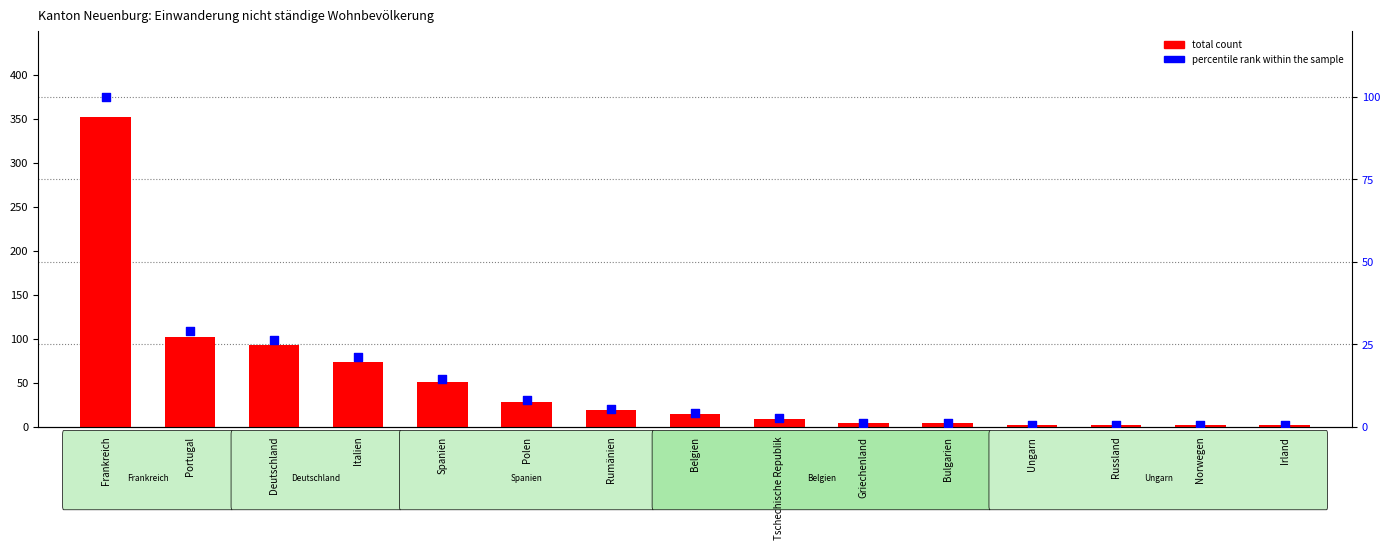

What is the total value across all series at Irland?

2.6